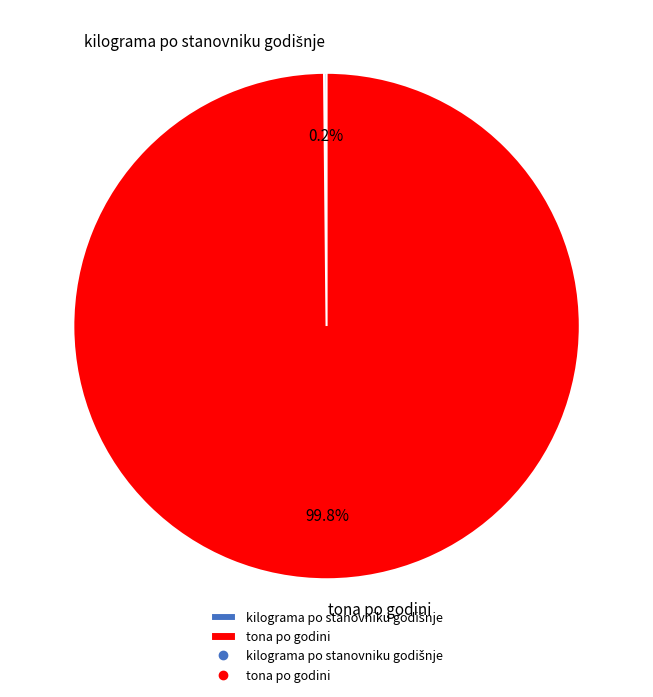

Which slice represents more than half of the pie?

tona po godini